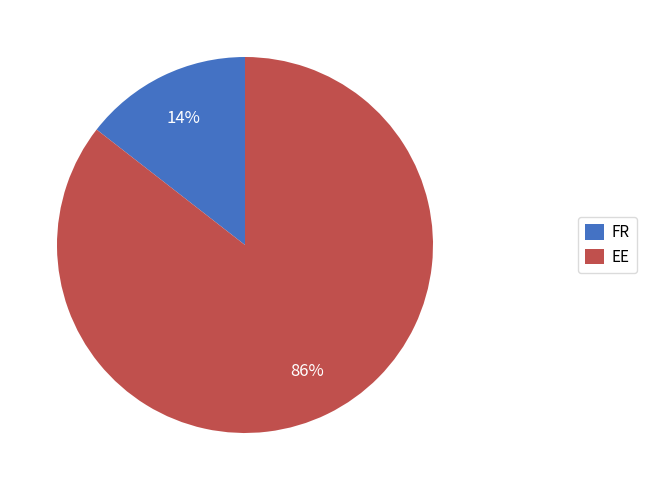

Rank the categories by value from lowest to highest.

FR, EE